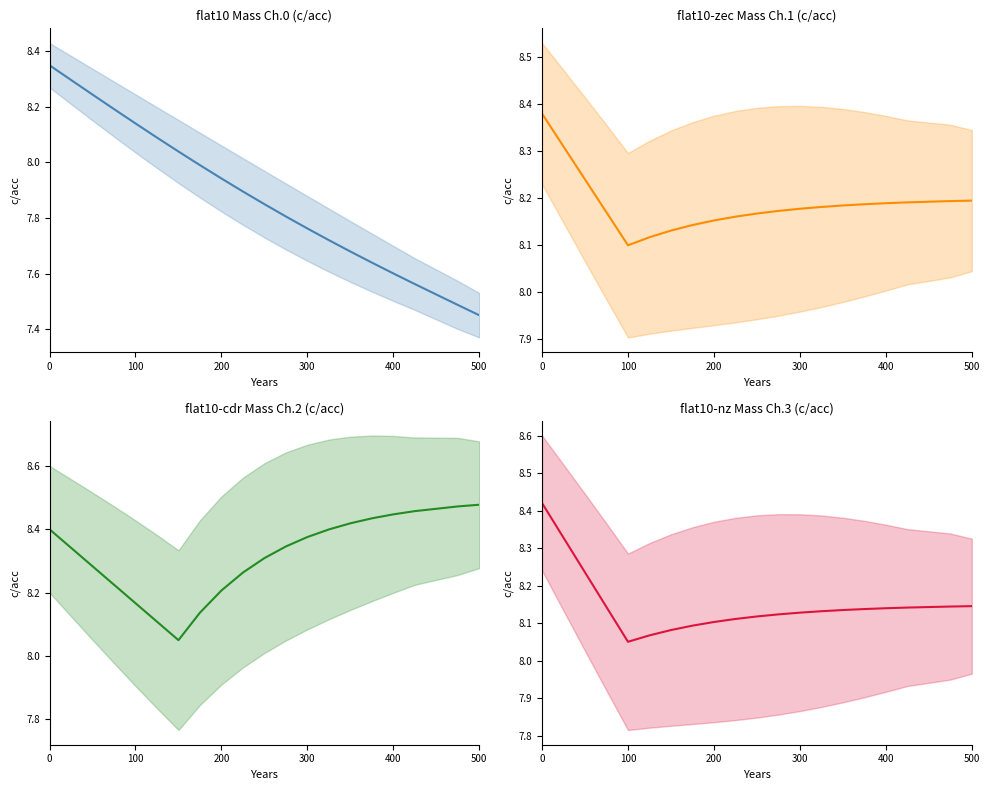

How many series are shown in this chart?

4